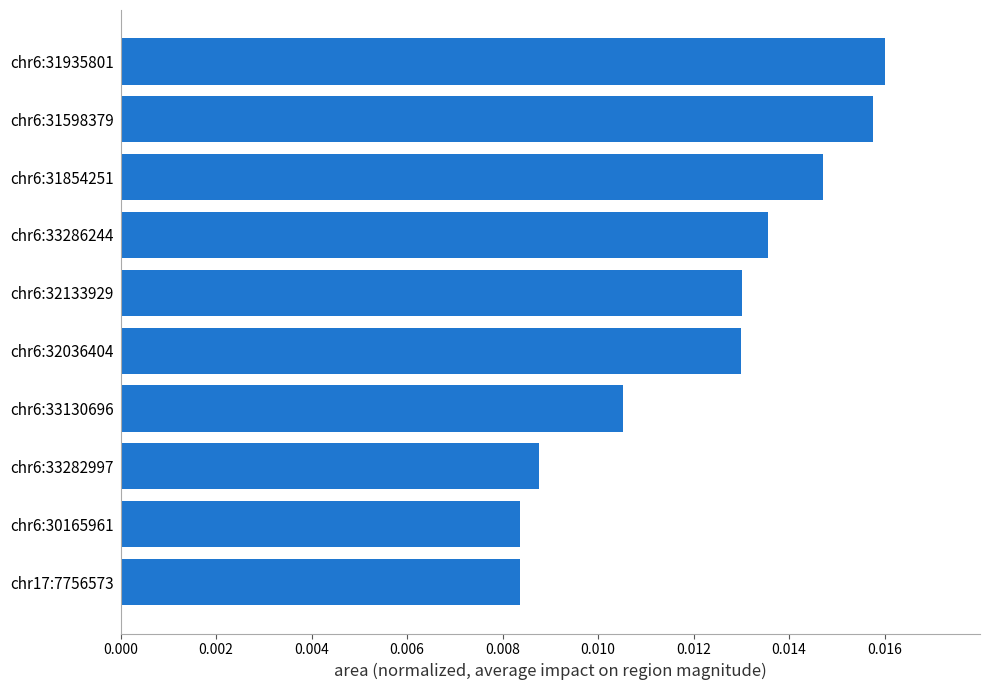

Does the chart contain stacked bars?

No